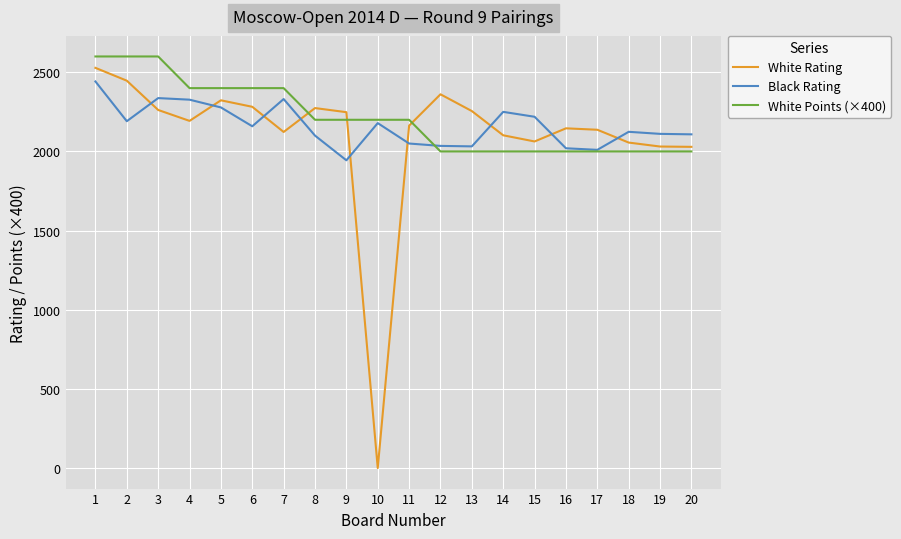

How many lines are shown in the chart?

3